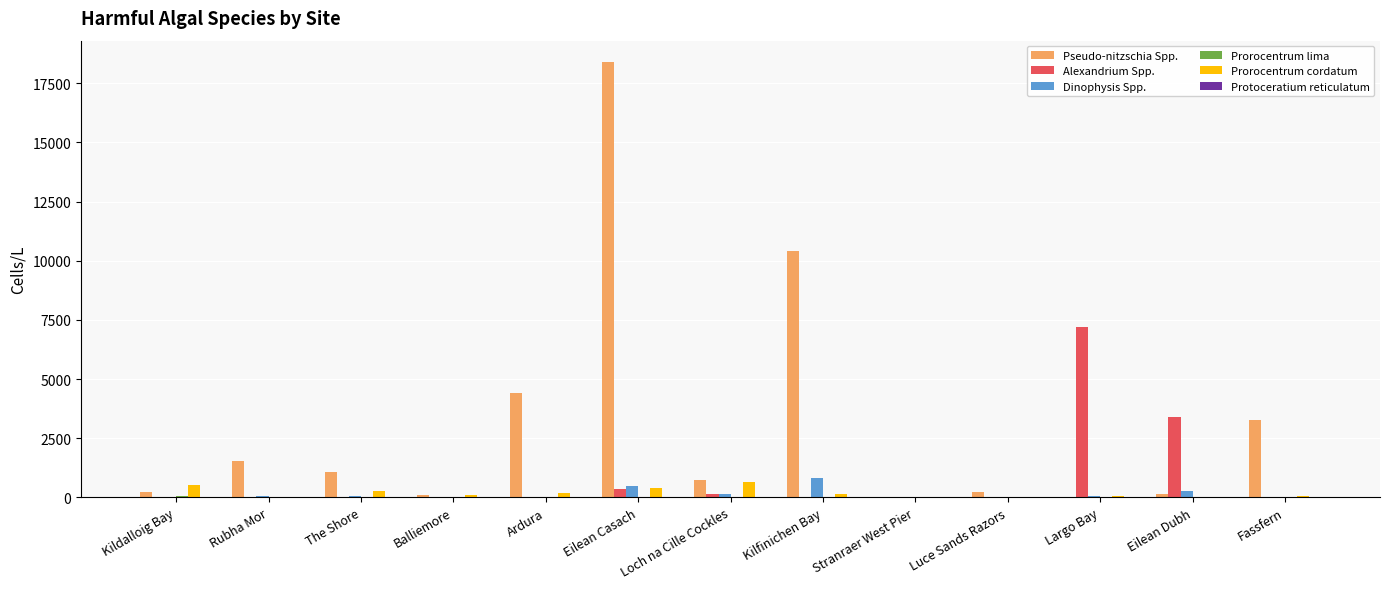

At which label does Alexandrium Spp. reach its peak?

Largo Bay